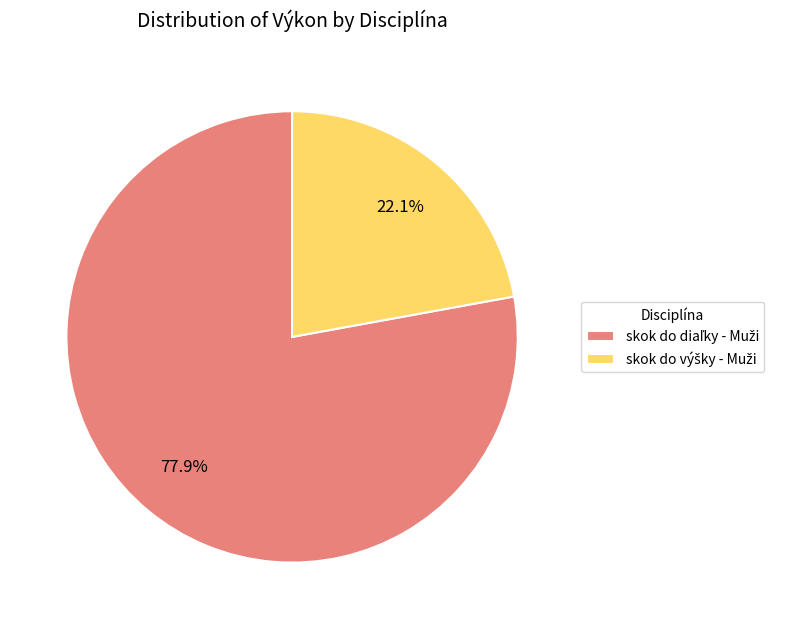

Is there any slice that represents more than half of the pie?

Yes